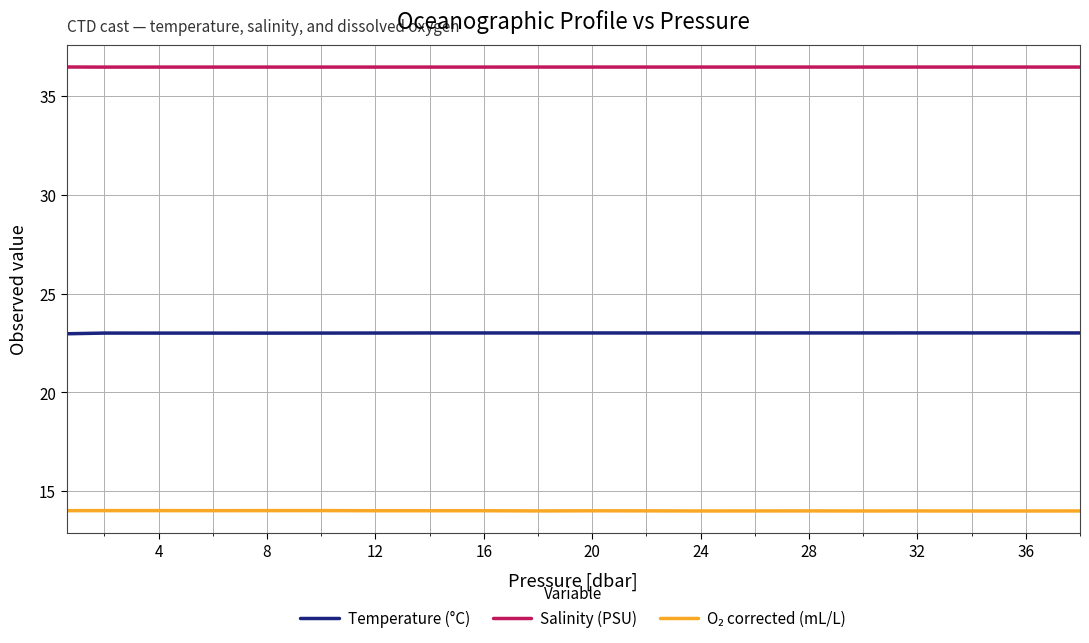

Which series has the largest total across all categories?

Salinity (PSU)